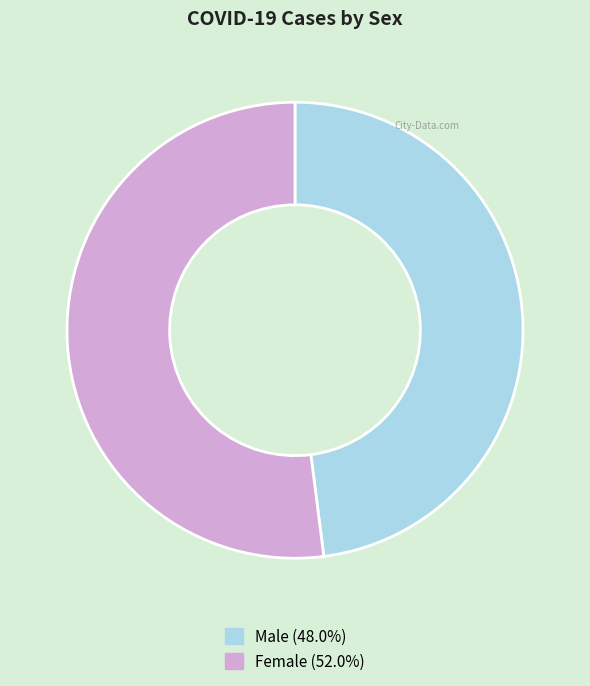

Which has a higher value, Male or Female?

Female